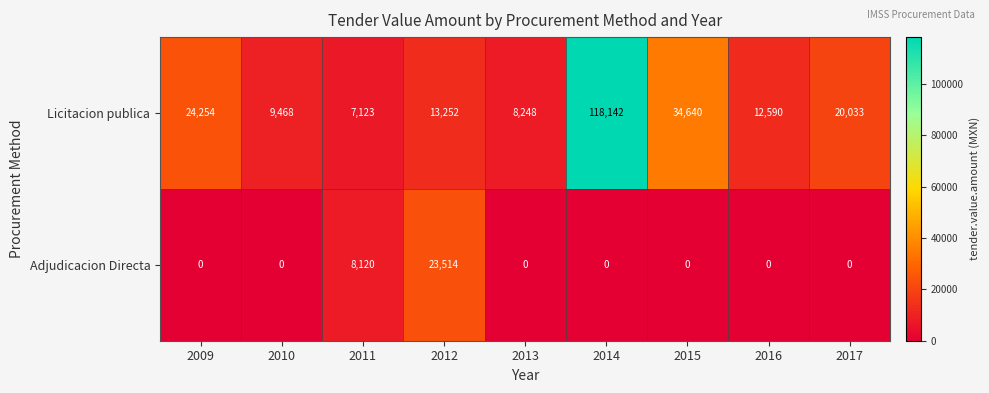

At which category is the sum across all series the highest?

2014